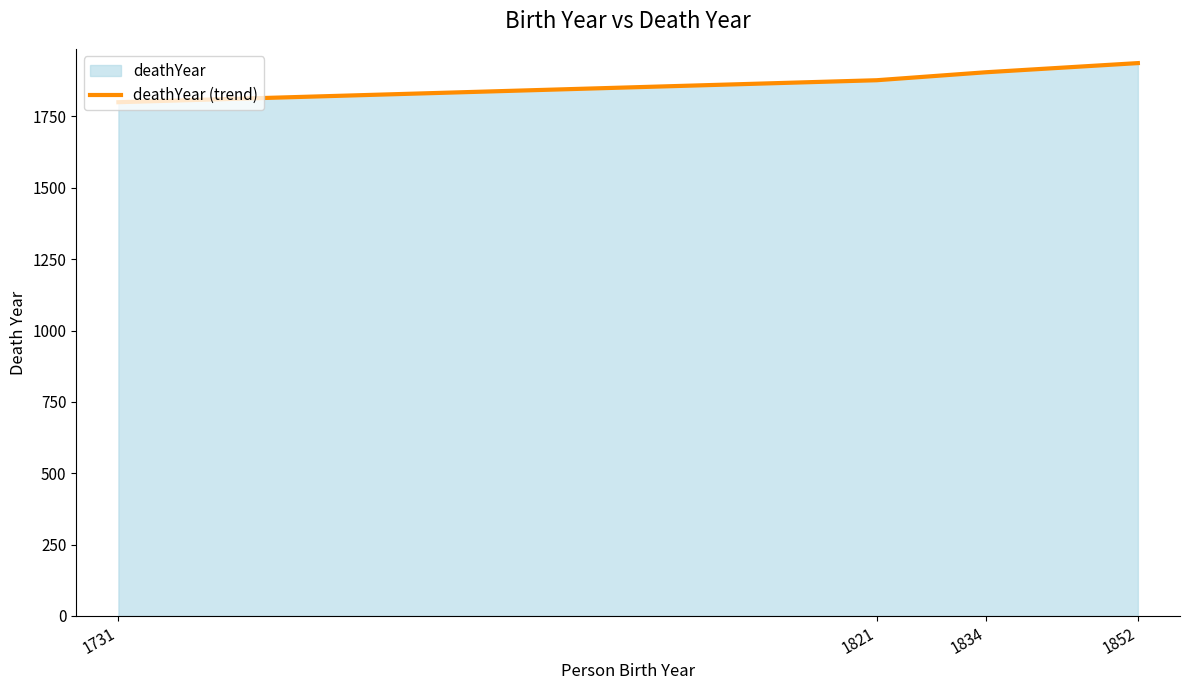

What is the change in value from 1731 to 1852?

+137